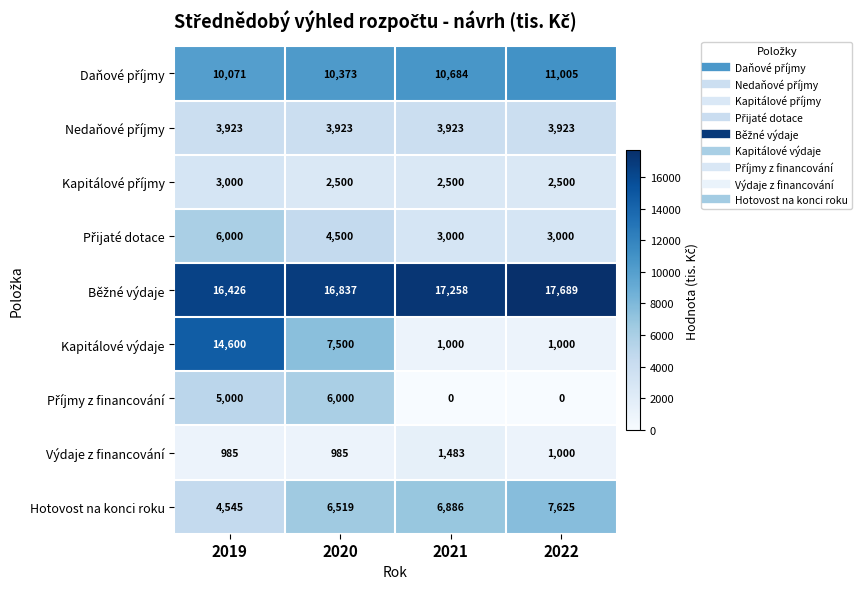

How many data points does each series have?

4